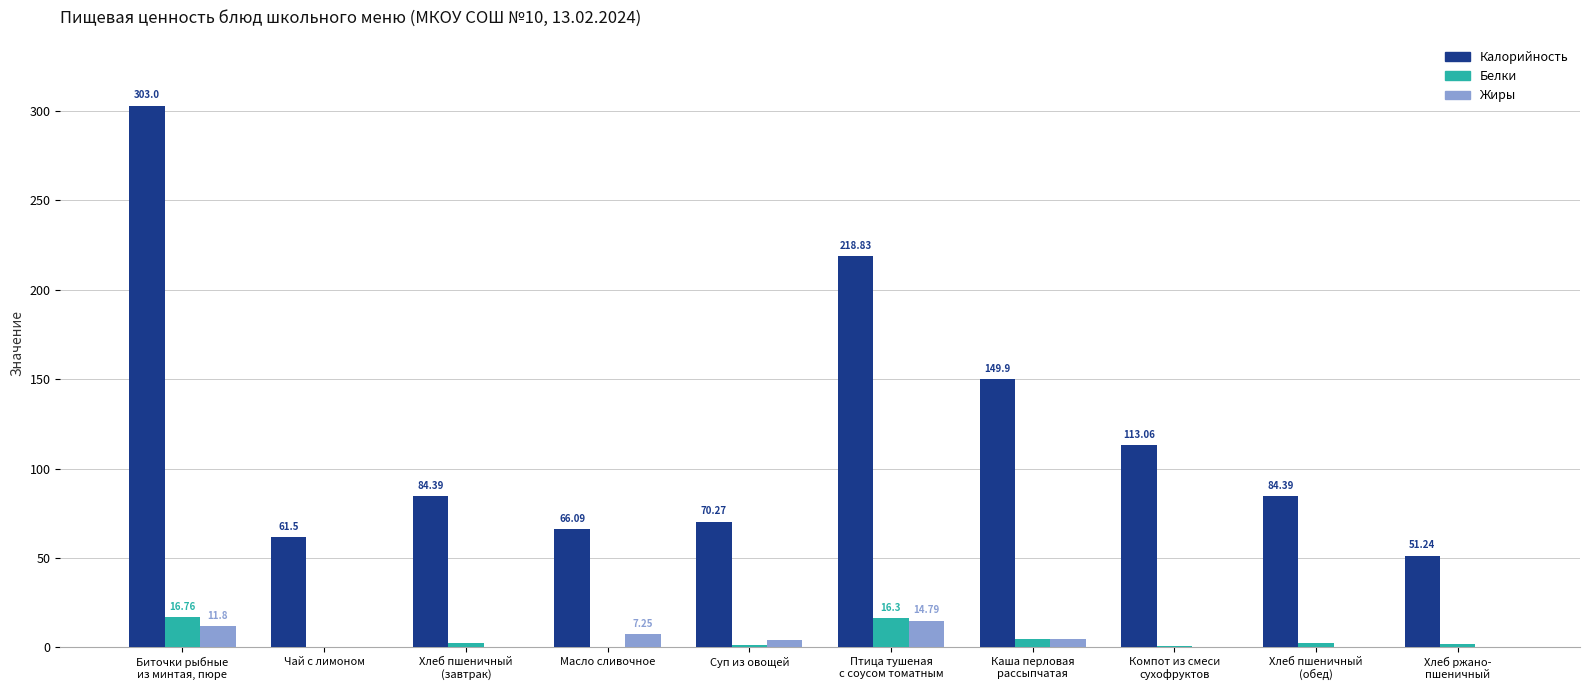

Does the chart contain stacked bars?

No